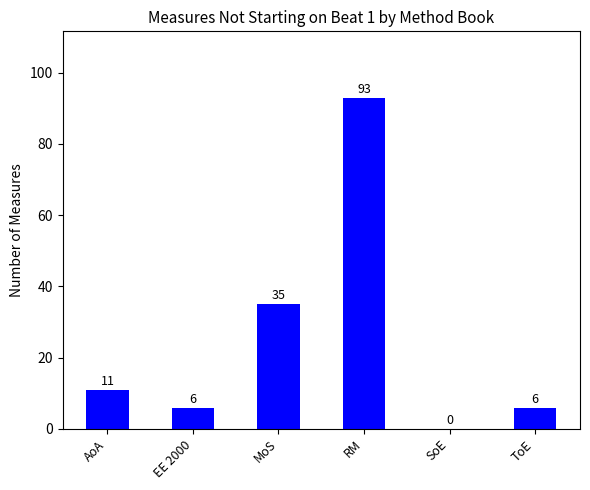

The chart shows a value of 48 at SoE. True or false?

False